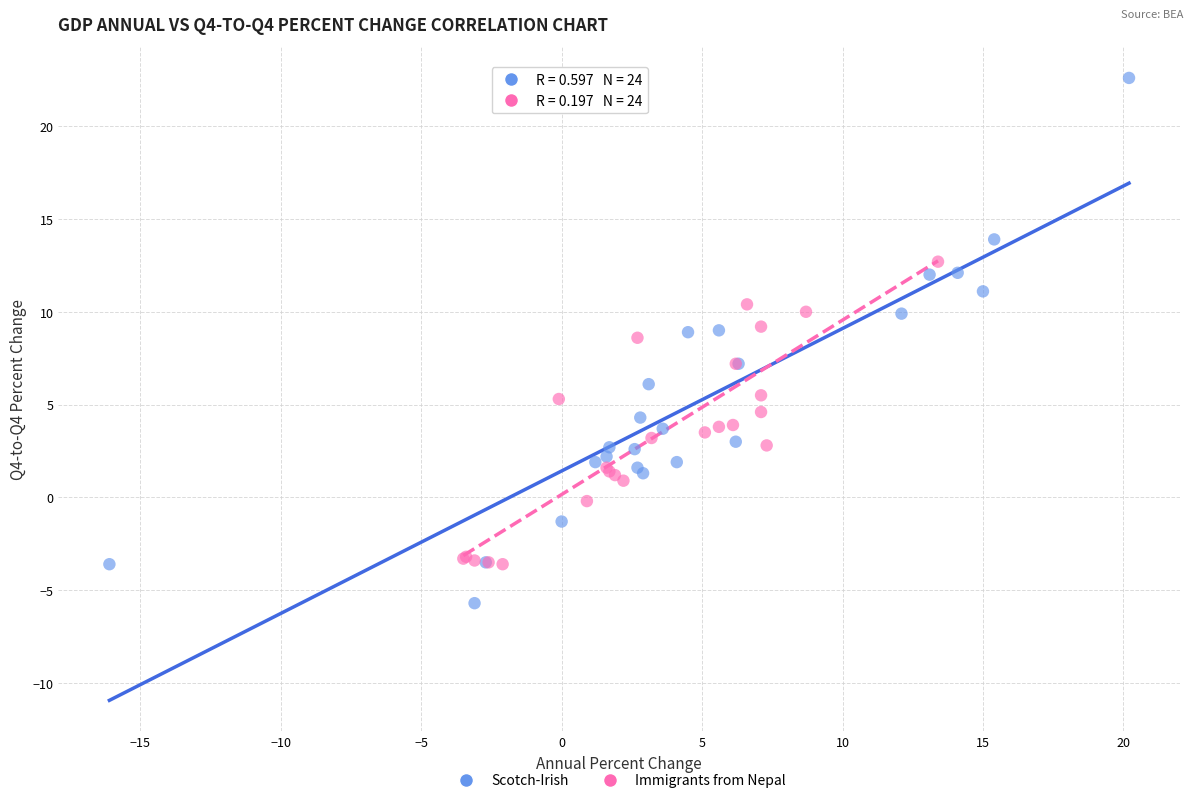

Which series reaches the minimum Y coordinate?

Scotch-Irish